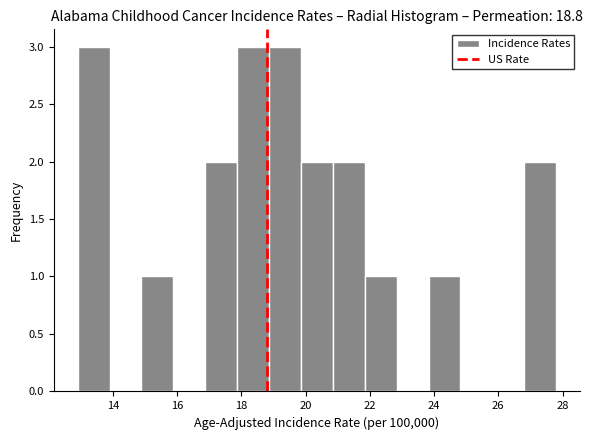

Reading left to right, transcribe this chart: for each bar, give the range it covers on the x-axis and its height. Neither the bar edges nor the heights are printed on the chart, so give them approximately, as read against the axes.

13.0 to 13.8: 3
13.8 to 14.8: 0
14.8 to 15.8: 1
15.8 to 16.8: 0
16.8 to 17.8: 2
17.8 to 18.8: 3
18.8 to 19.8: 3
19.8 to 20.8: 2
20.8 to 21.8: 2
21.8 to 22.8: 1
22.8 to 23.8: 0
23.8 to 24.8: 1
24.8 to 25.8: 0
25.8 to 26.8: 0
26.8 to 27.8: 2